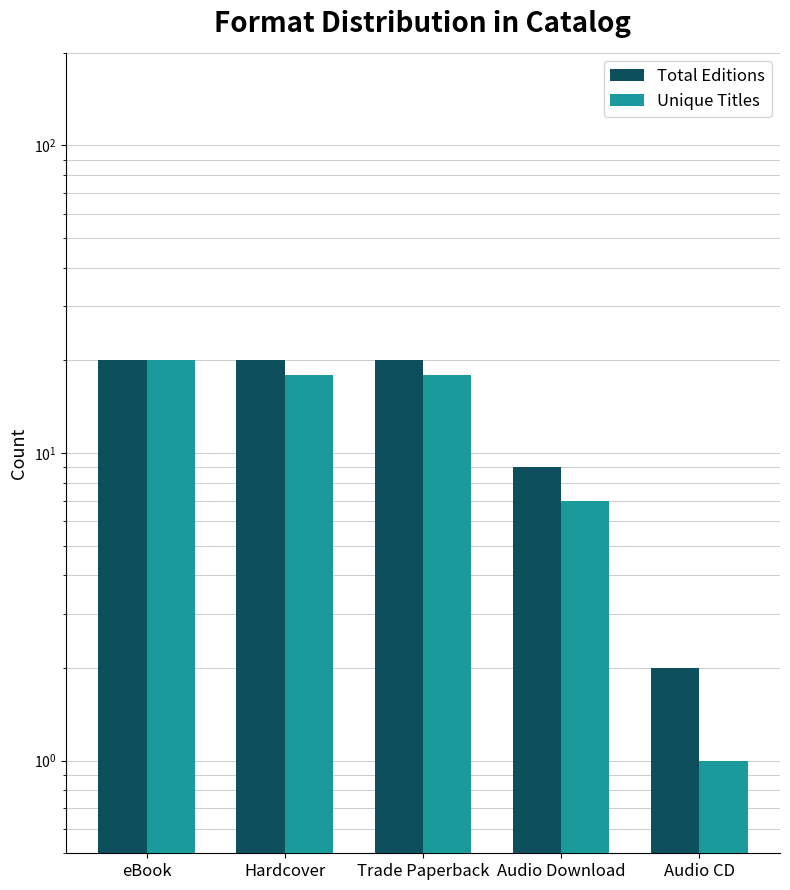

How many bars are there in each group?

2